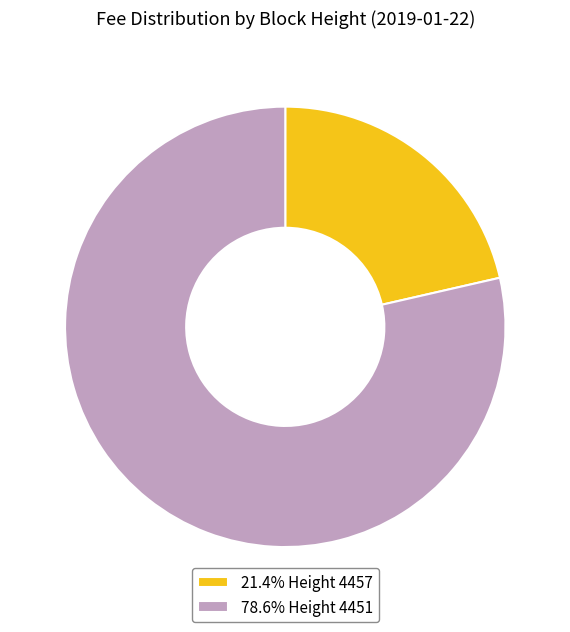

What is the ratio of the value at 78.6% Height 4451 to the value at 21.4% Height 4457?

3.7